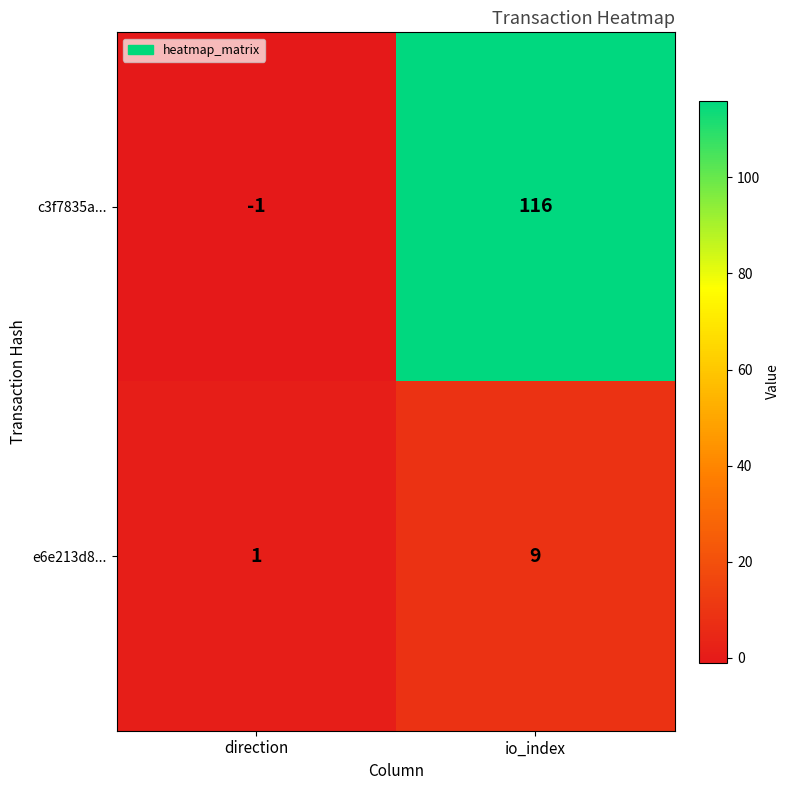

What is the smallest value displayed?

-1